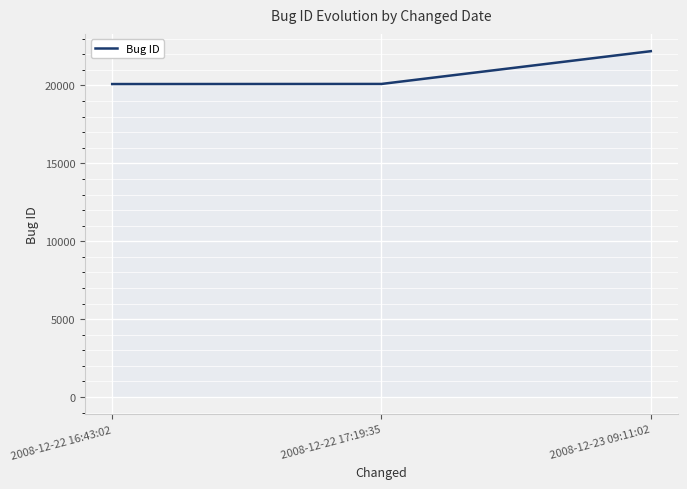

Does the chart display data point markers on the line(s)?

No